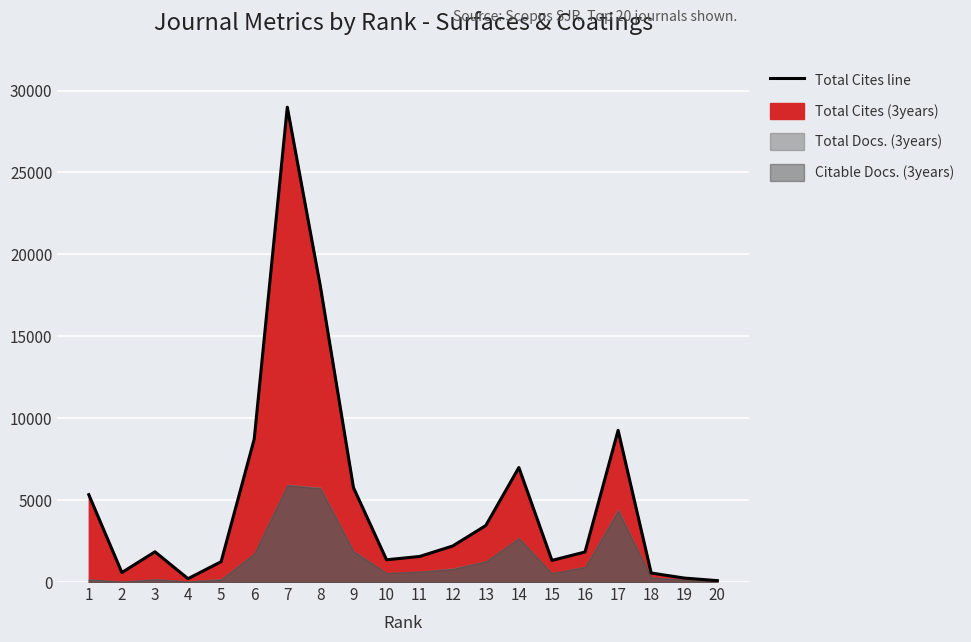

What is the difference between the maximum and minimum values?

28901